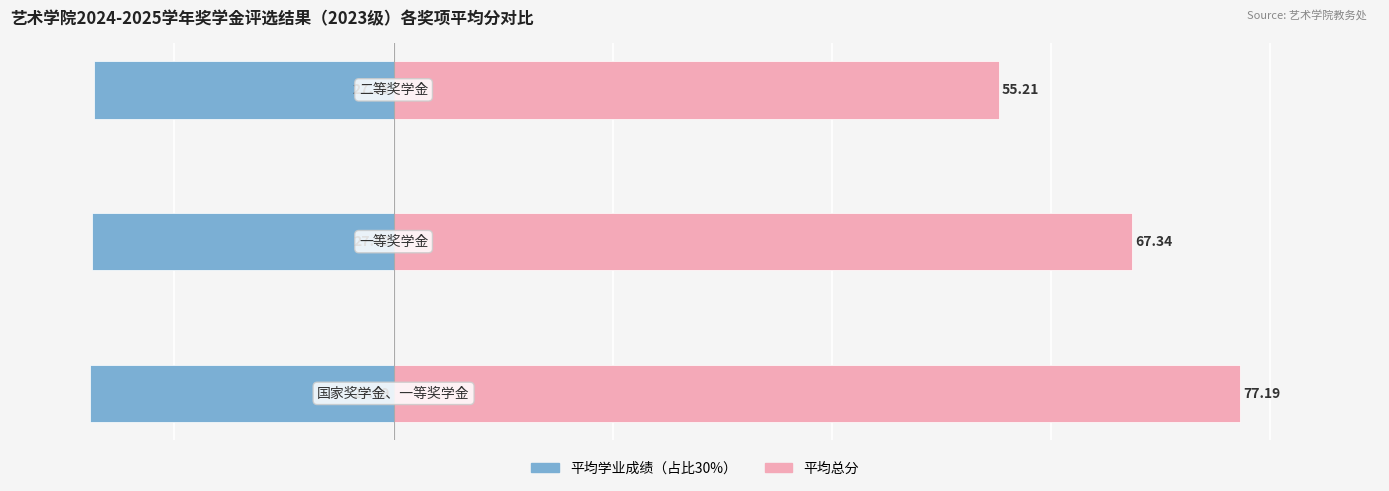

List the series in order of their overall mean, lowest first.

平均学业成绩, 平均总分